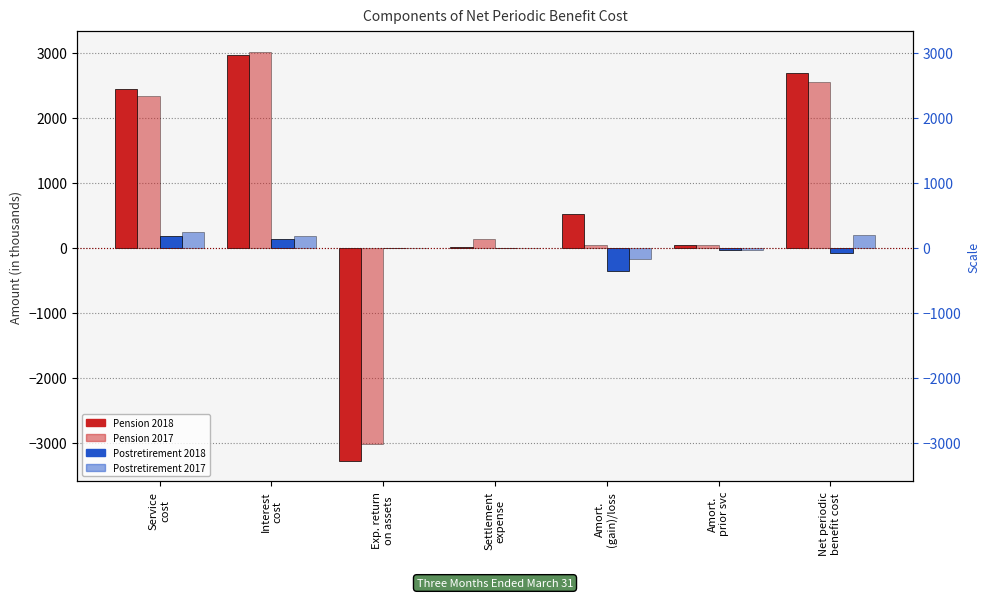

What is the label of the 7th bar from the right?

Service
cost